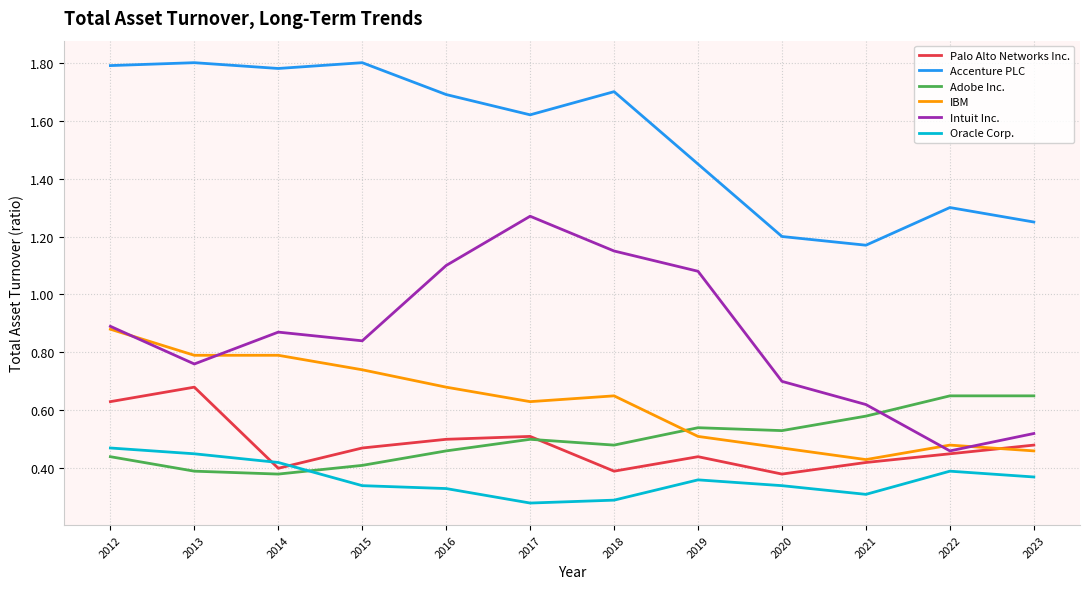

Which series has the largest total across all categories?

Accenture PLC